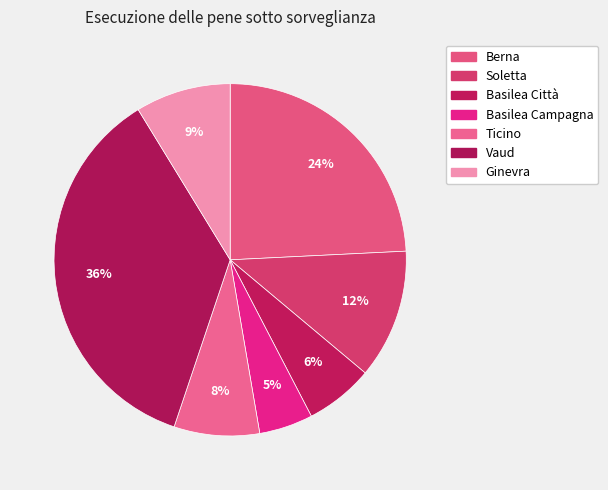

Approximately how many times larger is the value at Berna compared to Basilea Campagna?

4.9